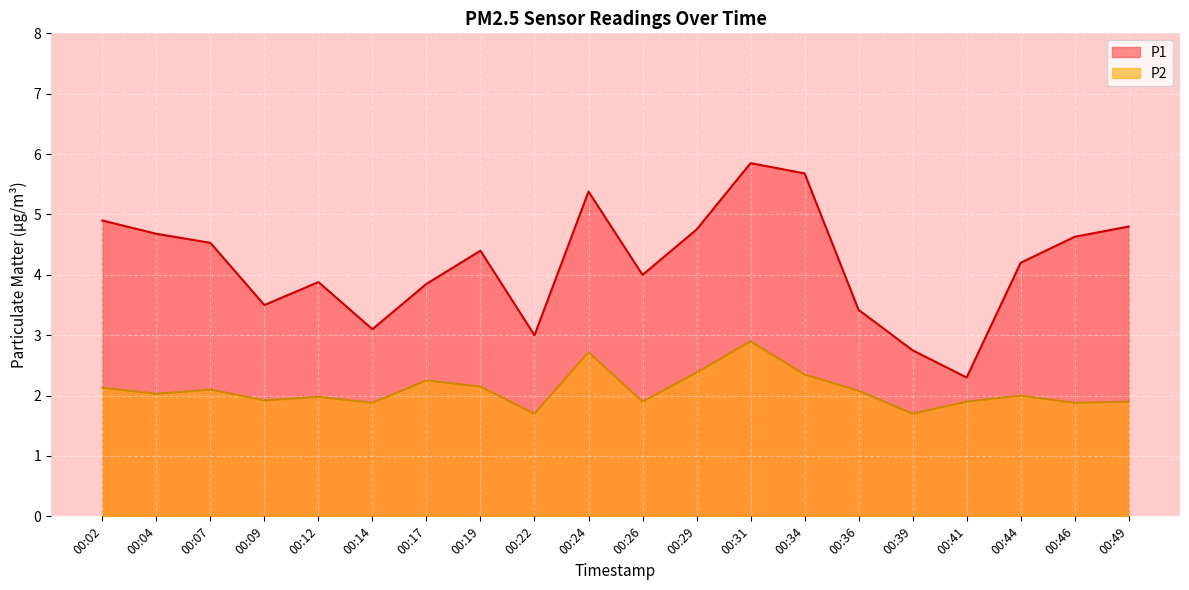

Is the value of P1 at 00:17 greater than the value of P2 at 00:09?

Yes